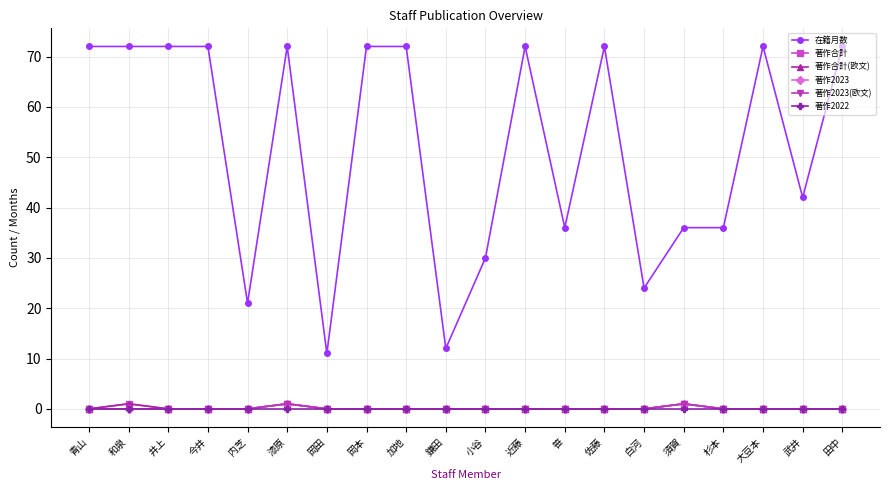

At how many categories does at least one series exceed 30?

15